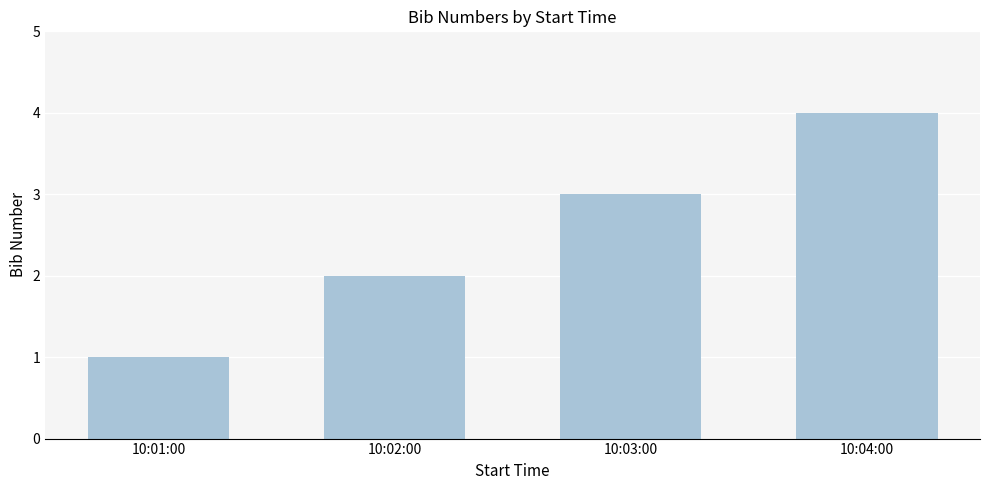

What is the smallest value displayed?

1